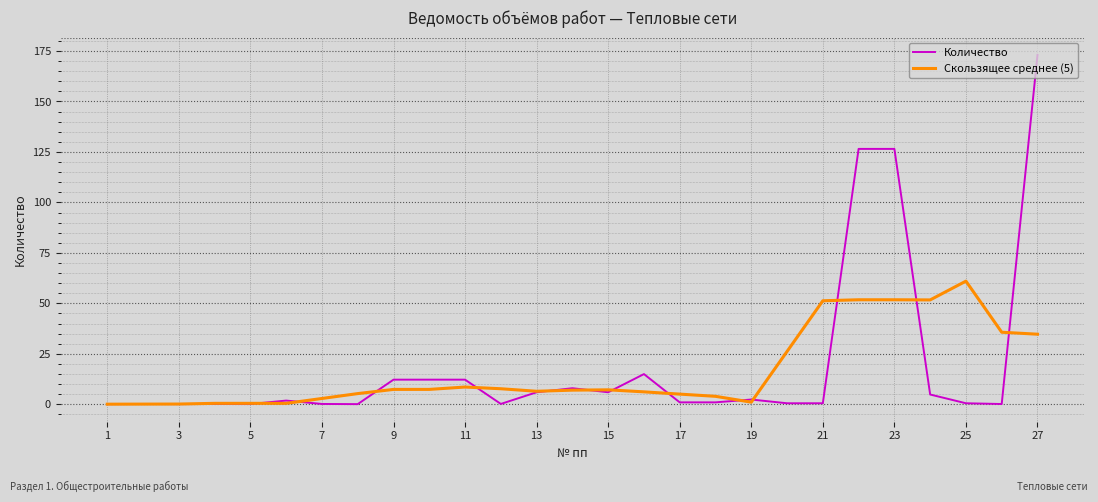

What is the maximum value shown in the chart?

173.0